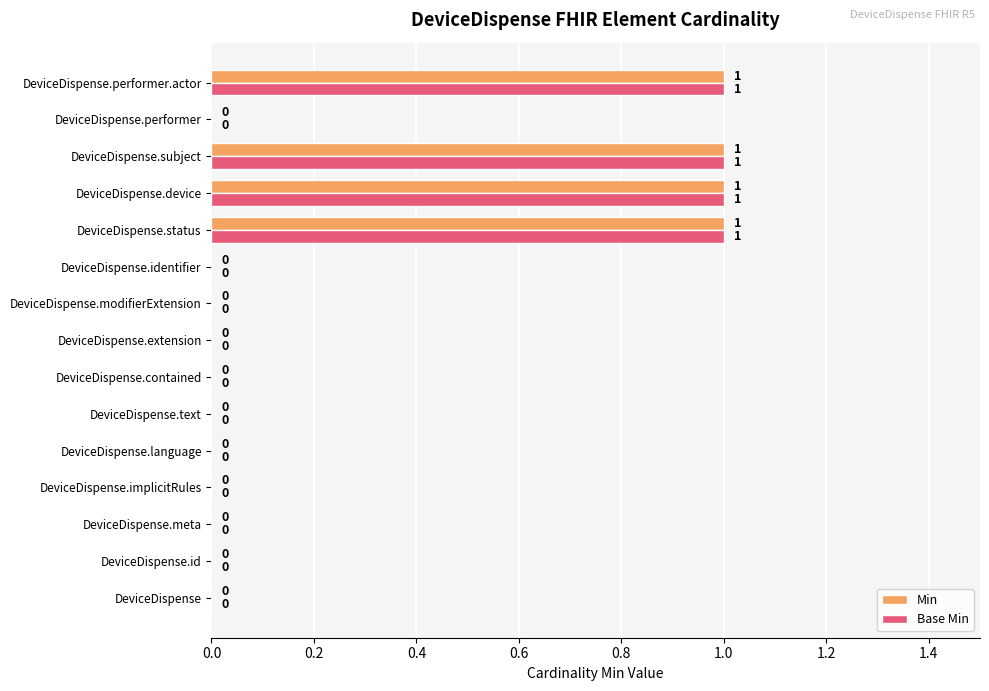

True or false: Base Min has a value of 1 at DeviceDispense.device.

True